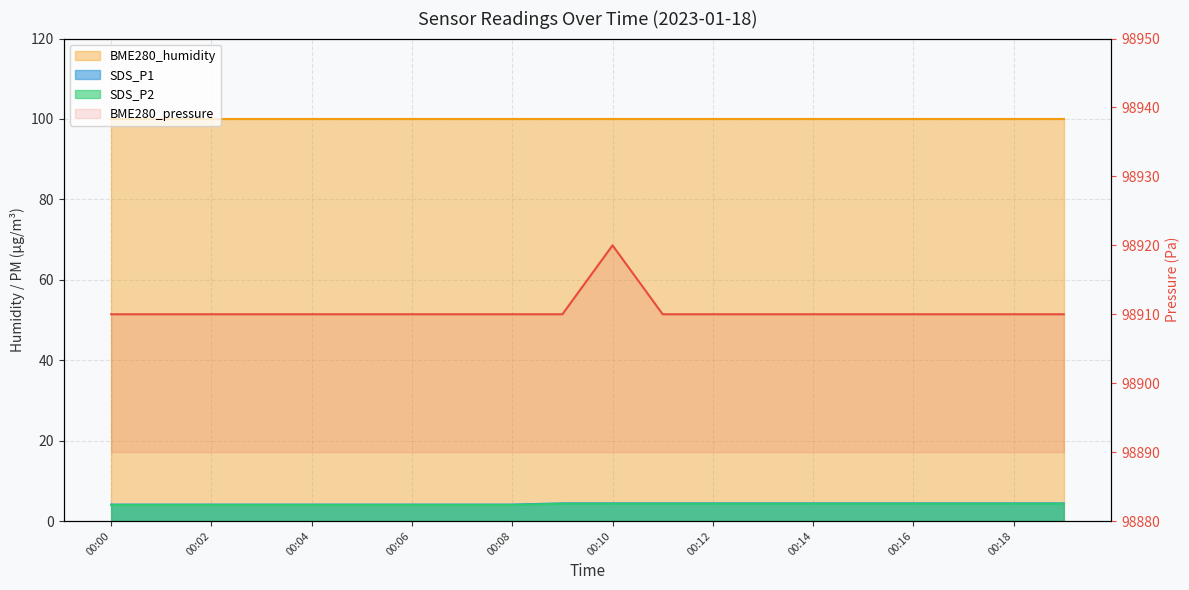

What is the highest value of the BME280_pressure series?

98920.0